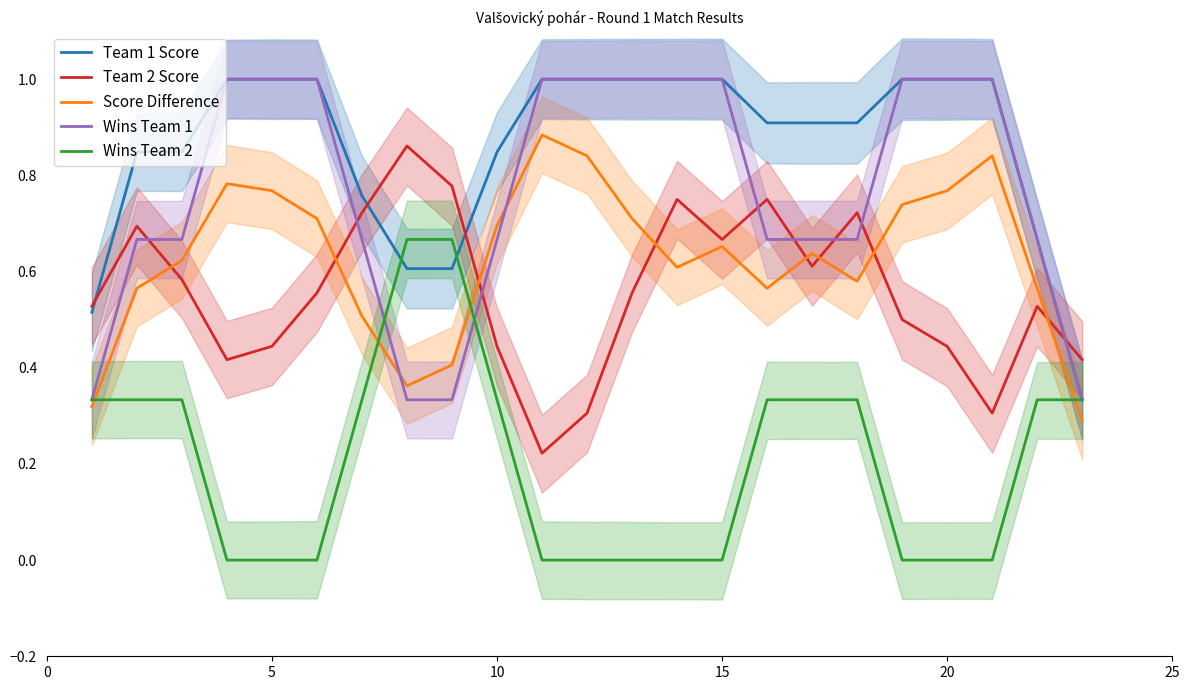

At how many categories does at least one series exceed 0?

23